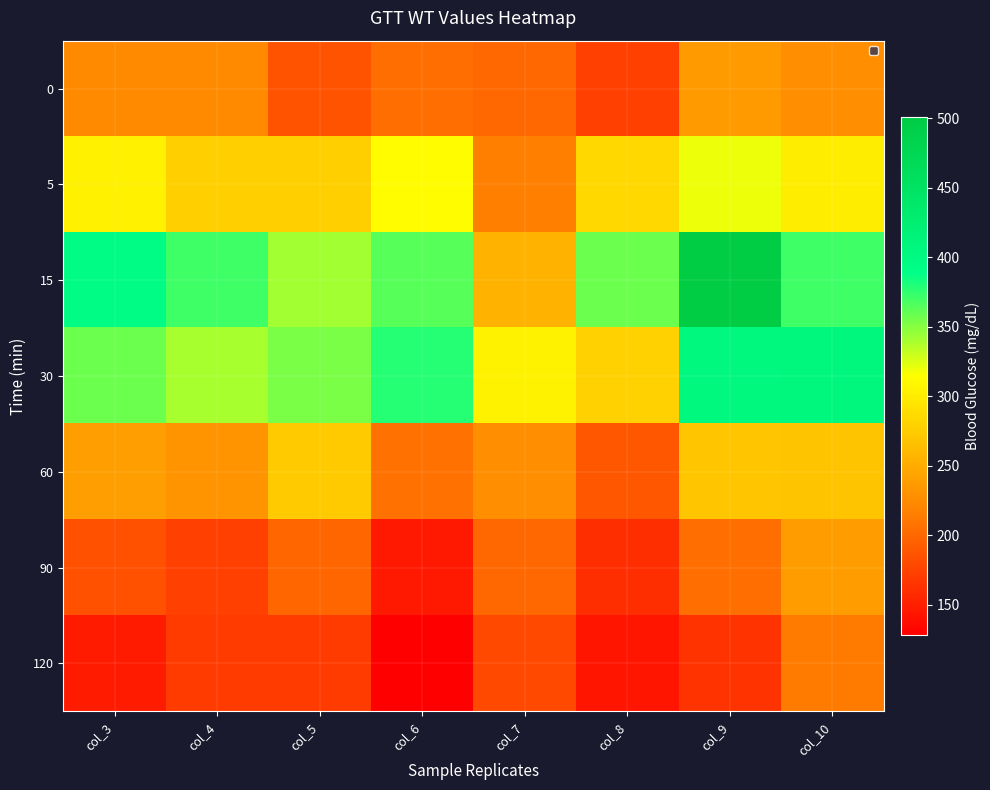

Reading left to right, what are all the values shown in this chart?

0: col_3=223	col_4=224	col_5=186	col_6=204	col_7=200	col_8=172	col_9=237	col_10=228
5: col_3=304	col_4=278	col_5=278	col_6=312	col_7=216	col_8=284	col_9=320	col_10=301
15: col_3=394	col_4=370	col_5=341	col_6=364	col_7=255	col_8=357	col_9=501	col_10=370
30: col_3=357	col_4=340	col_5=353	col_6=378	col_7=305	col_8=279	col_9=402	col_10=405
60: col_3=239	col_4=230	col_5=275	col_6=206	col_7=226	col_8=188	col_9=270	col_10=268
90: col_3=184	col_4=173	col_5=199	col_6=146	col_7=200	col_8=161	col_9=204	col_10=238
120: col_3=148	col_4=169	col_5=169	col_6=128	col_7=178	col_8=144	col_9=163	col_10=213